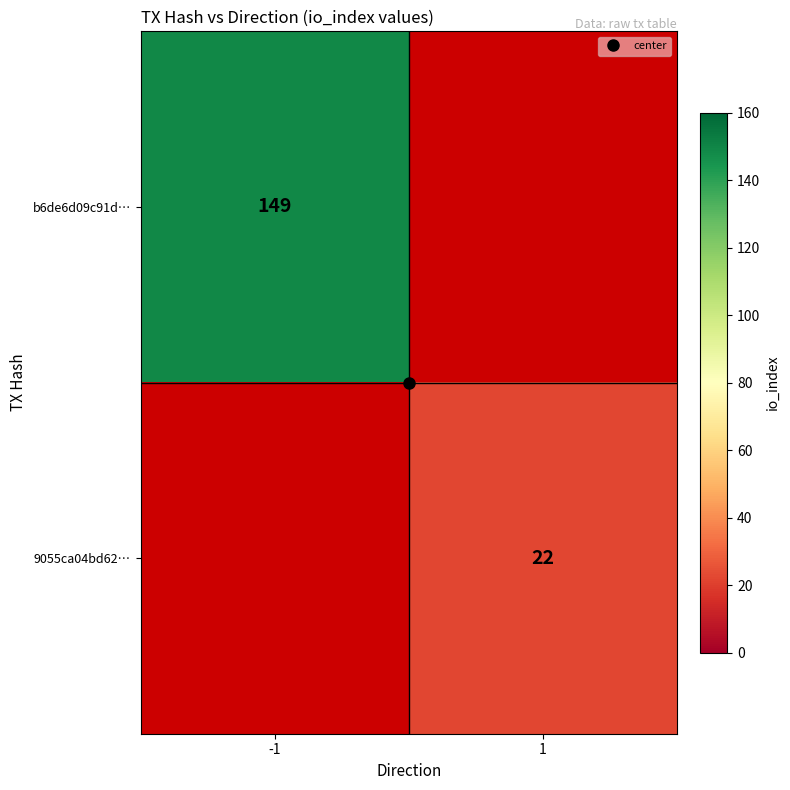

The b6de6d09c91d… series shows 38.1 at -1. True or false?

False